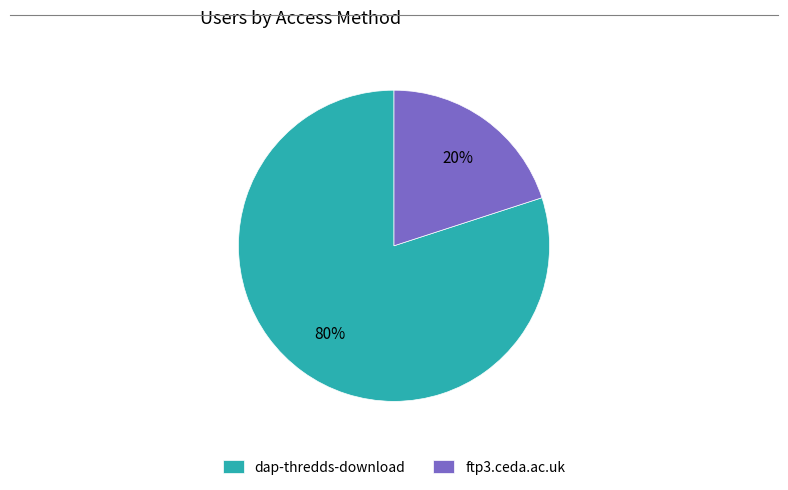

True or false: dap-thredds-download accounts for 91% of the total.

False